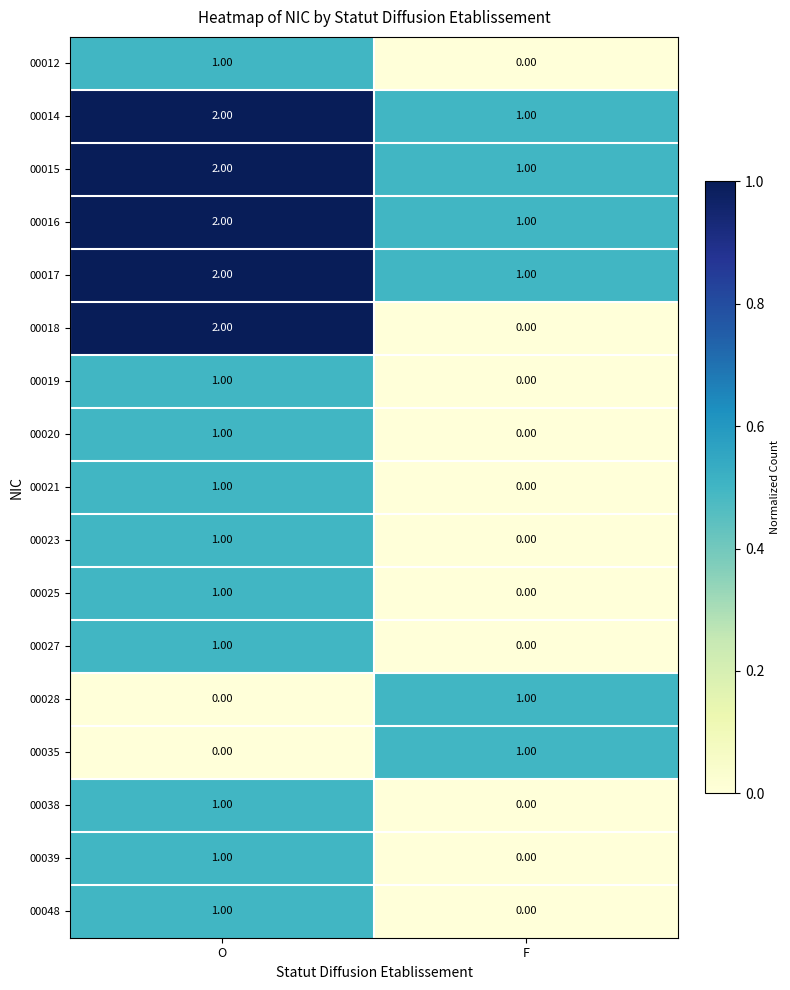

Which series changed the most between O and F?

00018